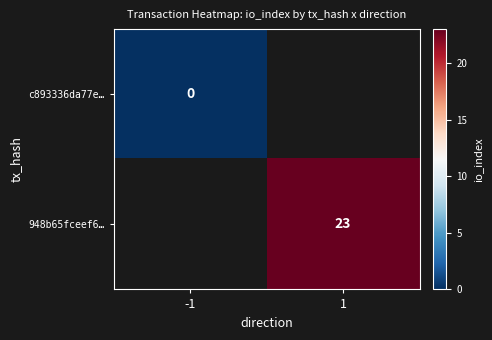

Which category has the lowest value in the c893336da77e… series?

-1